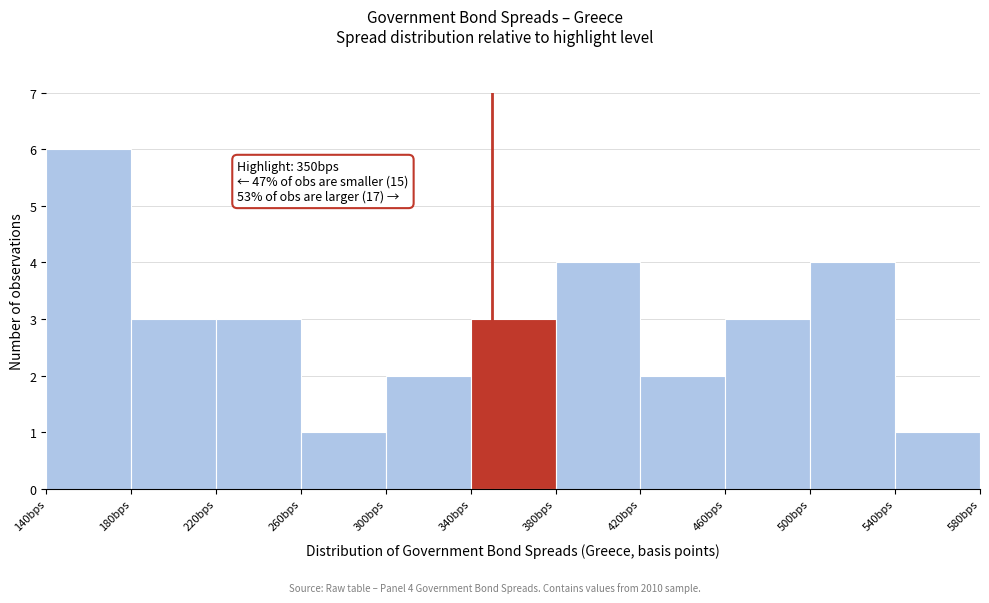

Which range on the x-axis has the tallest bar?

140 to 180